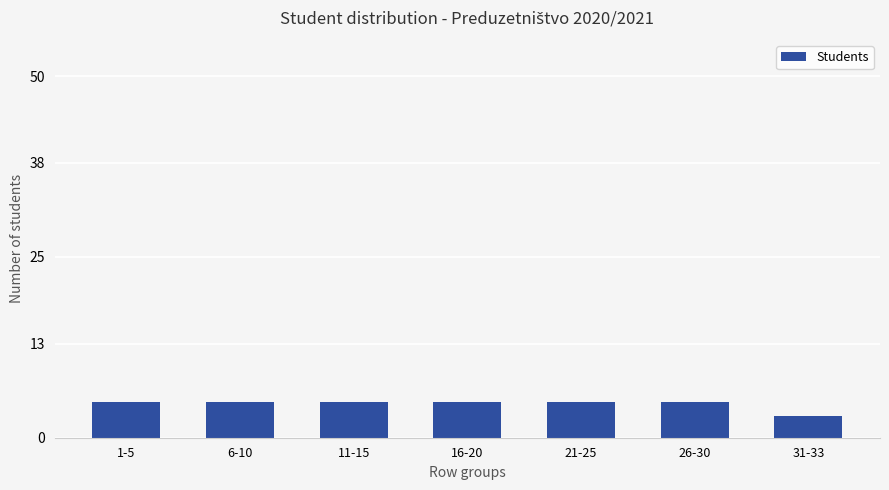

The value at 26-30 is 5. True or false?

True